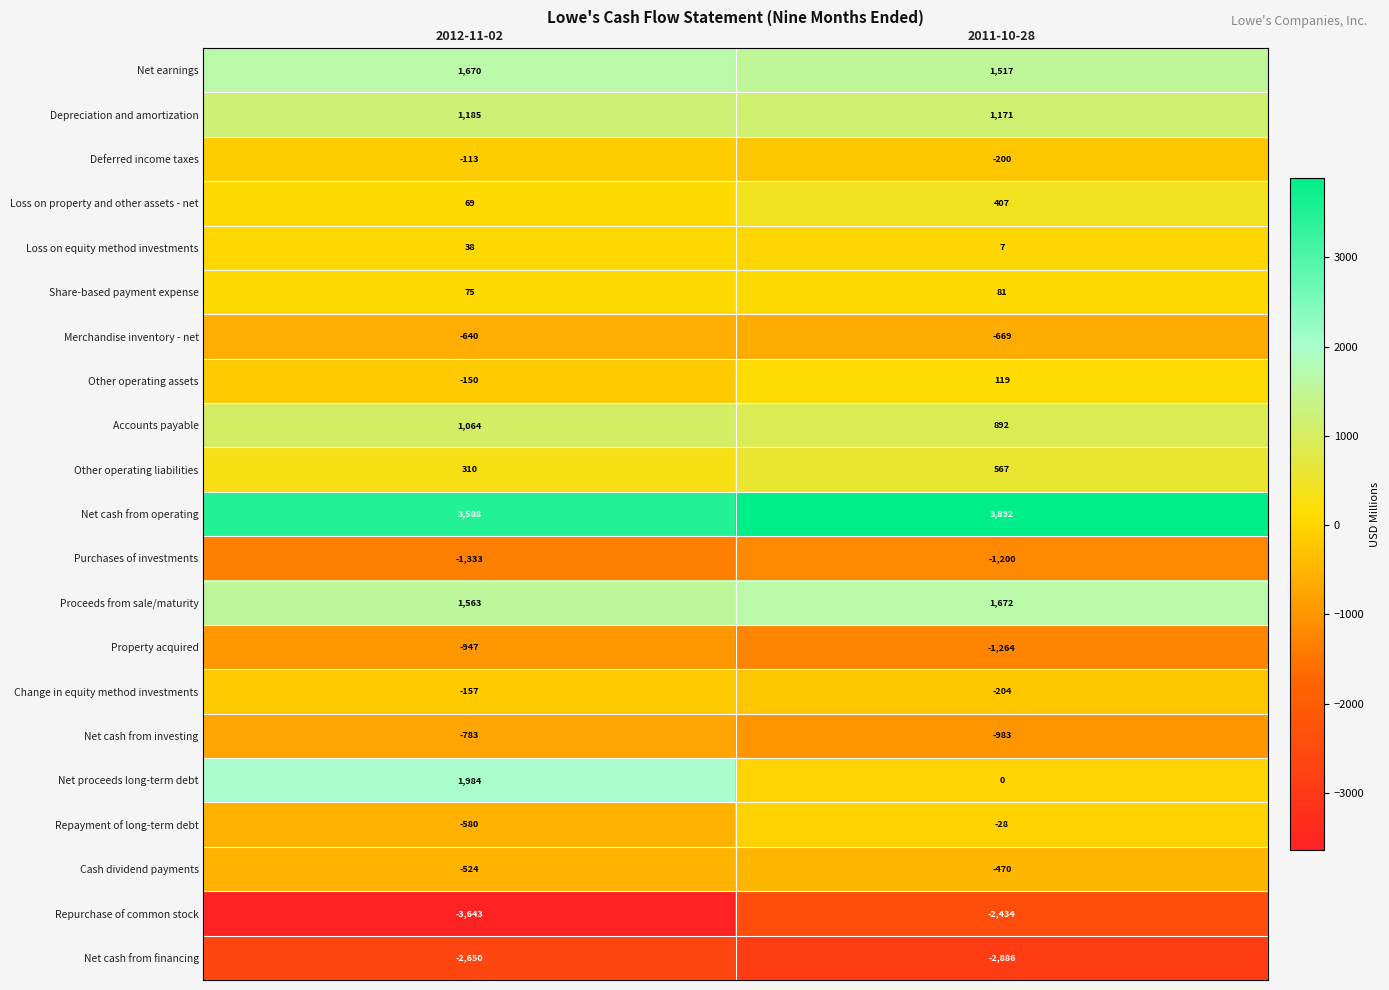

True or false: Deferred income taxes has a value of -165 at 2012-11-02.

False